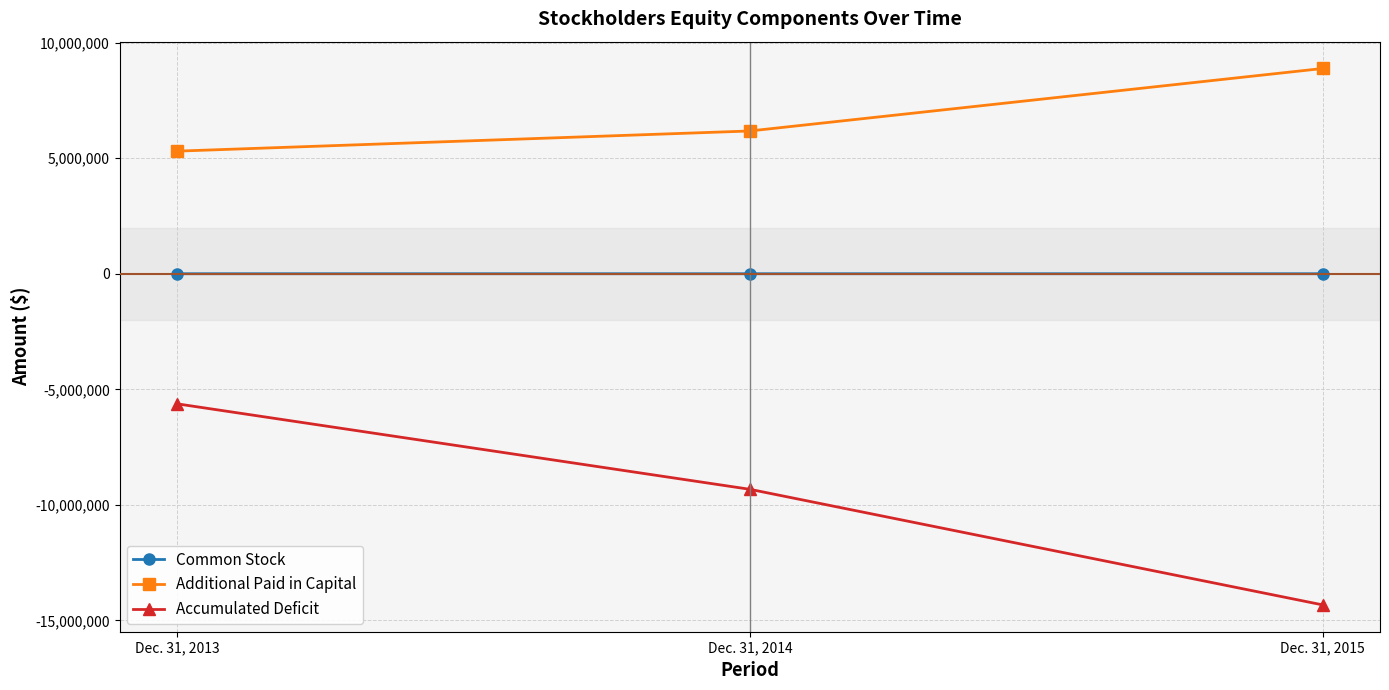

Does the chart display data point markers on the line(s)?

Yes